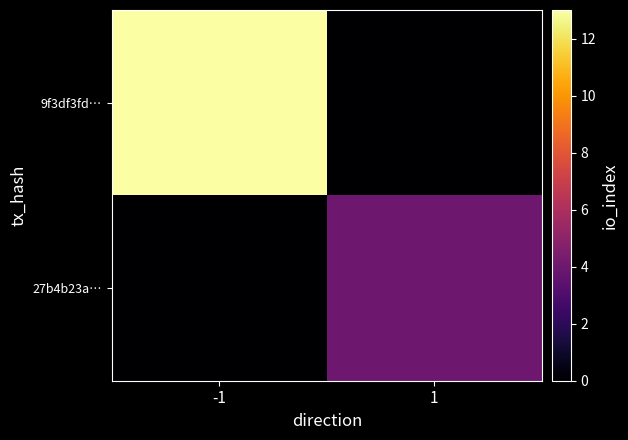

Reading right to left, extract all data points from this chart.

9f3df3fd…: 1=0	-1=13
27b4b23a…: 1=4	-1=0